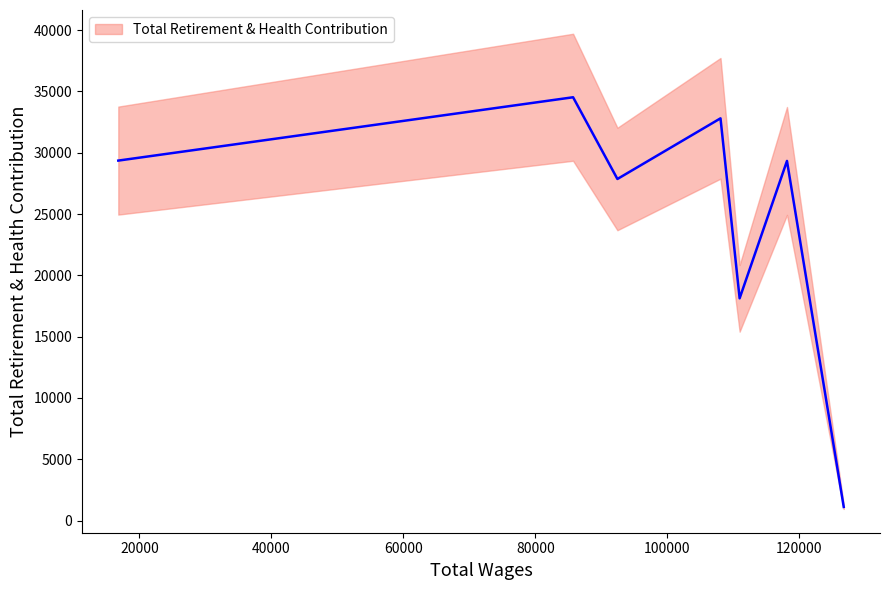

At which category does the chart reach its peak across all series?

85712